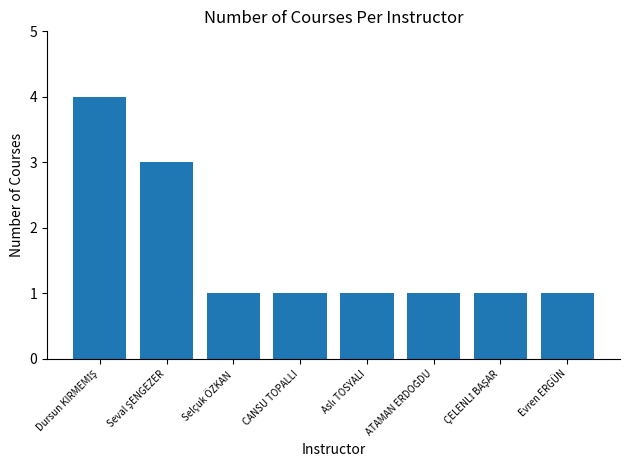

What is the label of the 8th bar from the left?

Evren ERGÜN